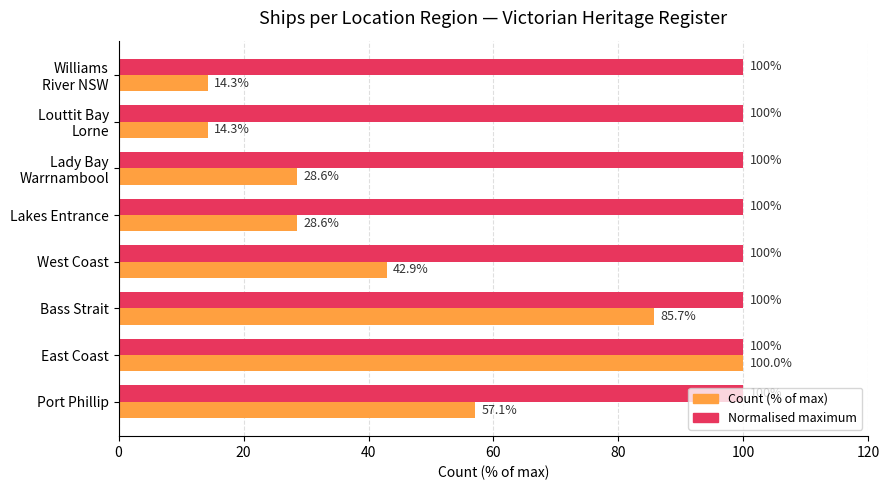

At which category is the sum across all series the highest?

East Coast